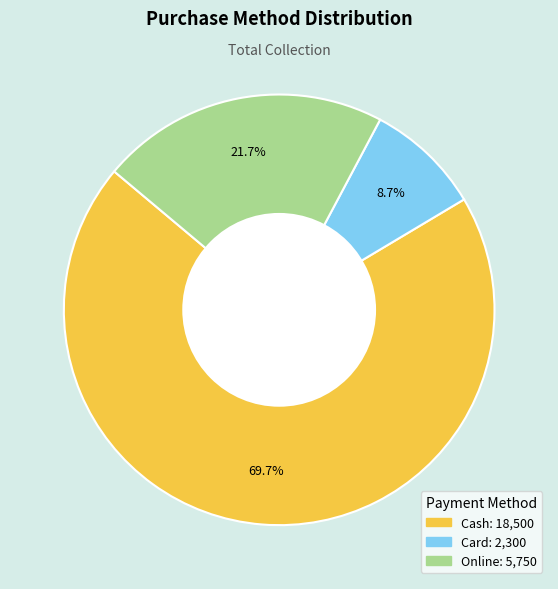

Which category has the biggest portion of the pie?

Cash